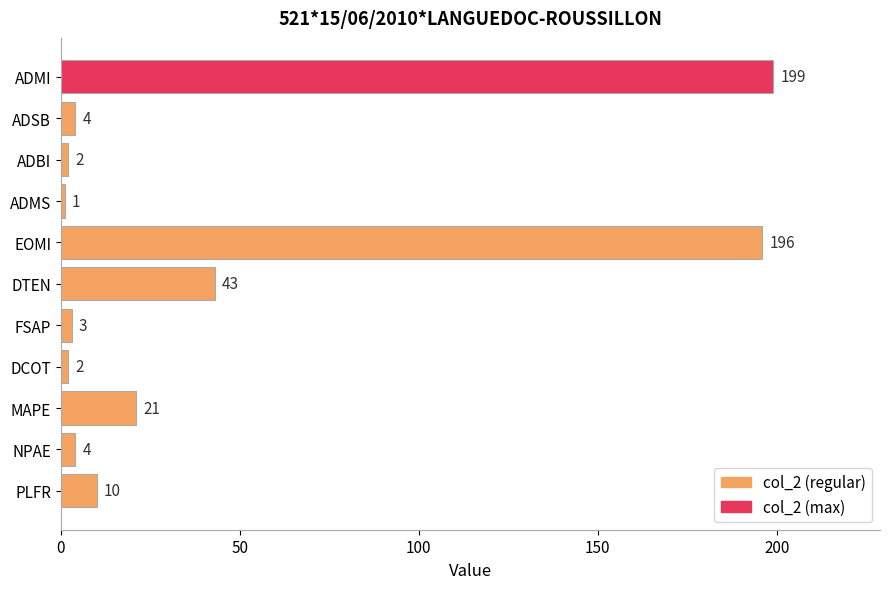

Reading top to bottom, extract all data points from this chart.

ADMI=199	ADSB=4	ADBI=2	ADMS=1	EOMI=196	DTEN=43	FSAP=3	DCOT=2	MAPE=21	NPAE=4	PLFR=10